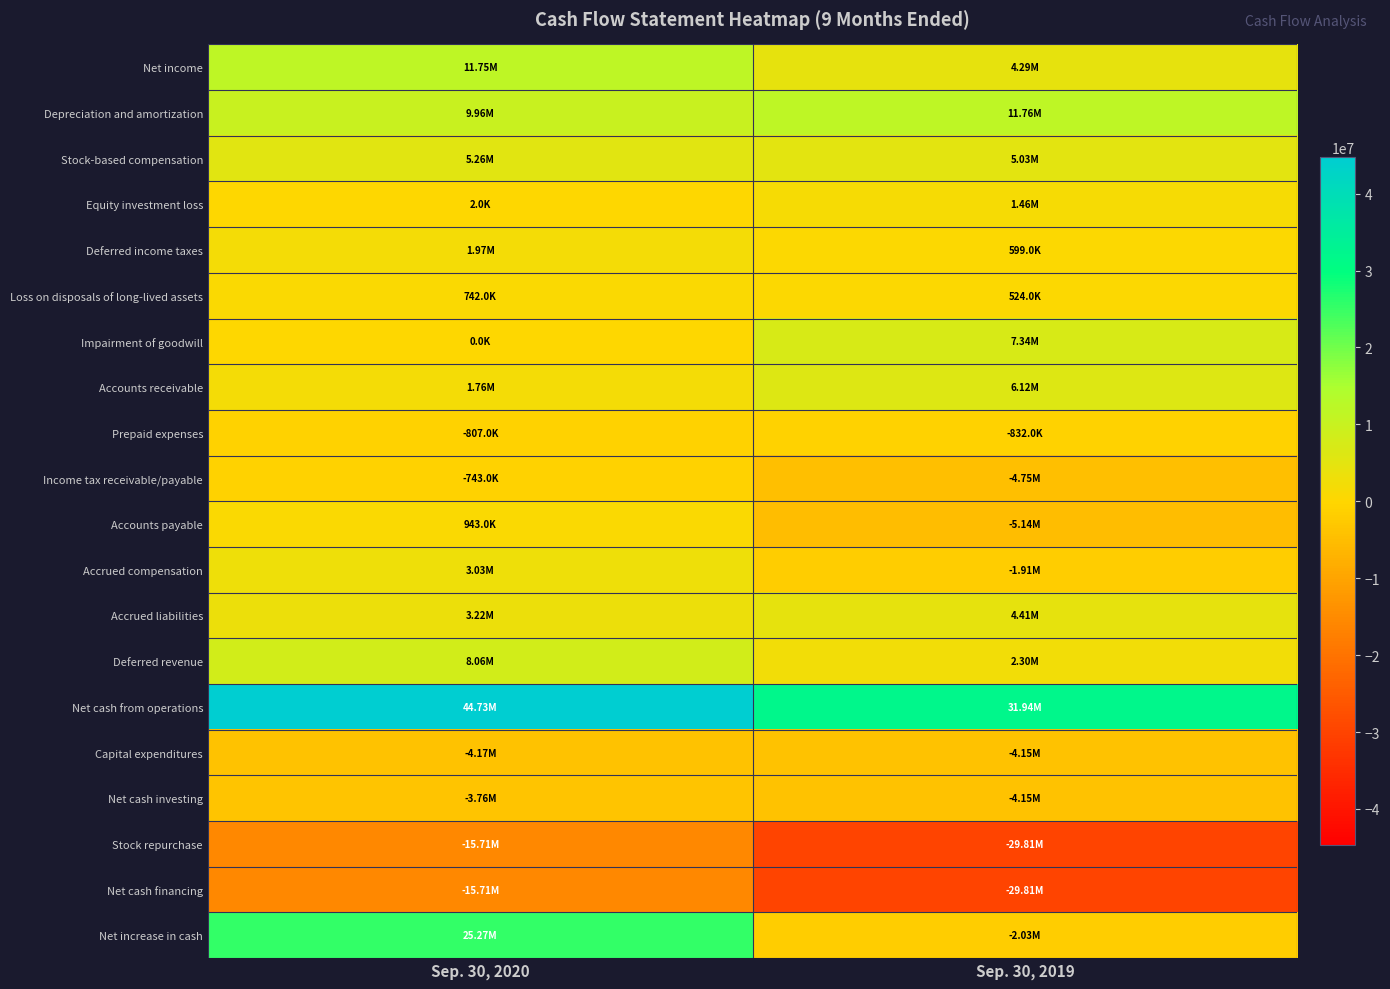

Reading left to right, transcribe all the data shown in this chart.

Net income: Sep. 30, 2020=11751000	Sep. 30, 2019=4294000
Depreciation and amortization: Sep. 30, 2020=9955000	Sep. 30, 2019=11758000
Stock-based compensation: Sep. 30, 2020=5265000	Sep. 30, 2019=5031000
Equity investment loss: Sep. 30, 2020=2000	Sep. 30, 2019=1464000
Deferred income taxes: Sep. 30, 2020=1974000	Sep. 30, 2019=599000
Loss on disposals of long-lived assets: Sep. 30, 2020=742000	Sep. 30, 2019=524000
Impairment of goodwill: Sep. 30, 2020=0	Sep. 30, 2019=7336000
Accounts receivable: Sep. 30, 2020=1765000	Sep. 30, 2019=6117000
Prepaid expenses: Sep. 30, 2020=-807000	Sep. 30, 2019=-832000
Income tax receivable/payable: Sep. 30, 2020=-743000	Sep. 30, 2019=-4751000
Accounts payable: Sep. 30, 2020=943000	Sep. 30, 2019=-5145000
Accrued compensation: Sep. 30, 2020=3031000	Sep. 30, 2019=-1909000
Accrued liabilities: Sep. 30, 2020=3219000	Sep. 30, 2019=4405000
Deferred revenue: Sep. 30, 2020=8065000	Sep. 30, 2019=2298000
Net cash from operations: Sep. 30, 2020=44733000	Sep. 30, 2019=31936000
Capital expenditures: Sep. 30, 2020=-4171000	Sep. 30, 2019=-4151000
Net cash investing: Sep. 30, 2020=-3759000	Sep. 30, 2019=-4151000
Stock repurchase: Sep. 30, 2020=-15705000	Sep. 30, 2019=-29813000
Net cash financing: Sep. 30, 2020=-15705000	Sep. 30, 2019=-29813000
Net increase in cash: Sep. 30, 2020=25269000	Sep. 30, 2019=-2028000